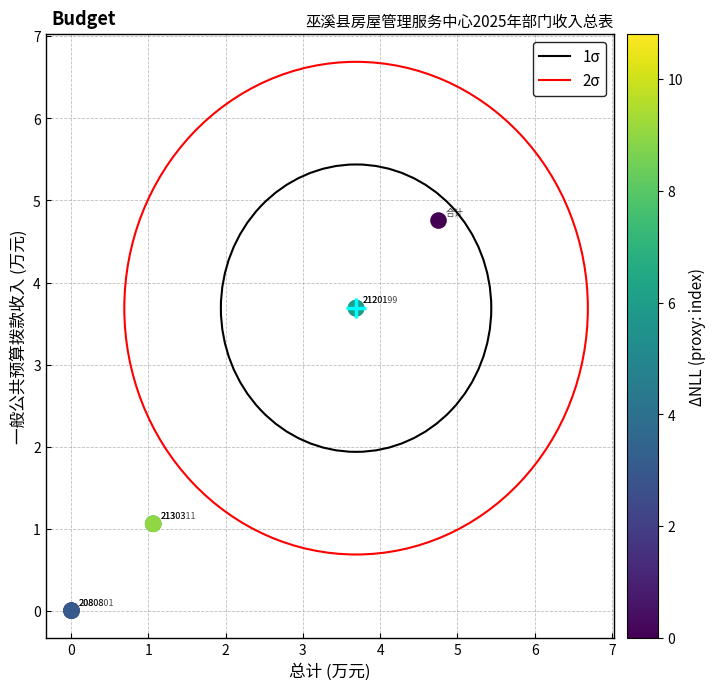

What Y value in the scatter plot is closest to 2?

1.1